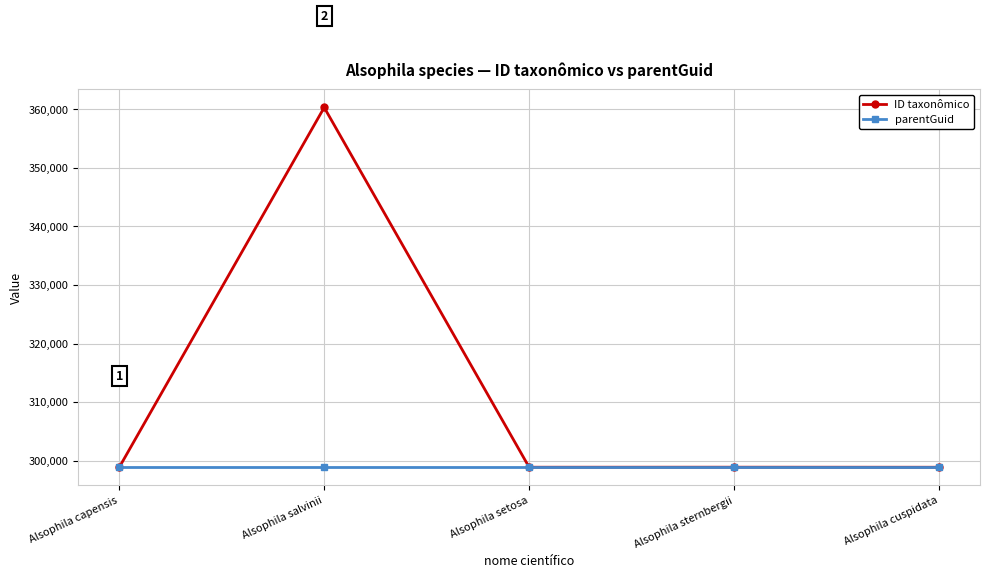

Is it true that parentGuid equals 298852 at Alsophila sternbergii?

True